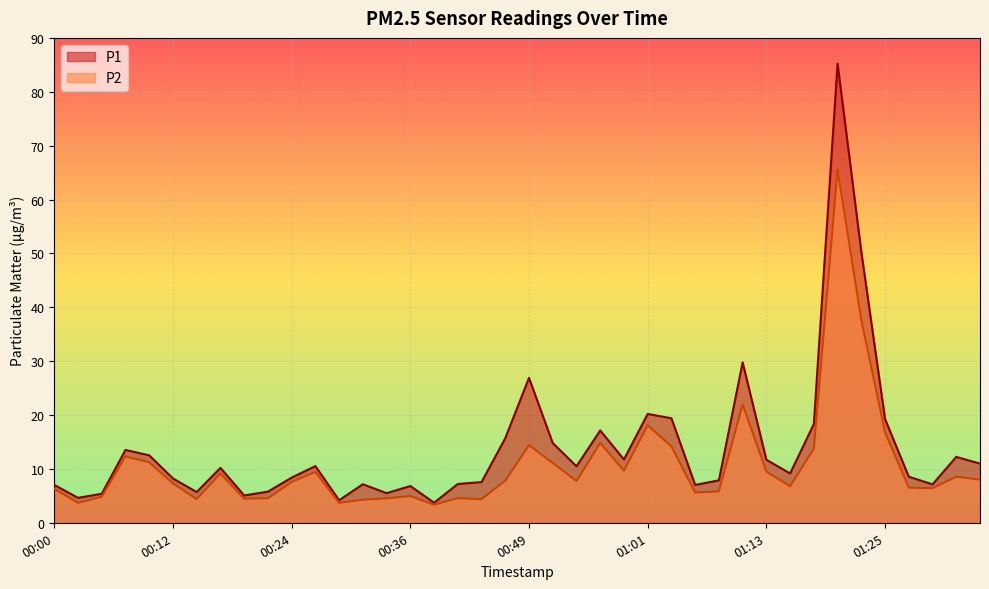

What is the value of the P1 point at the 28th from the left?

7.0